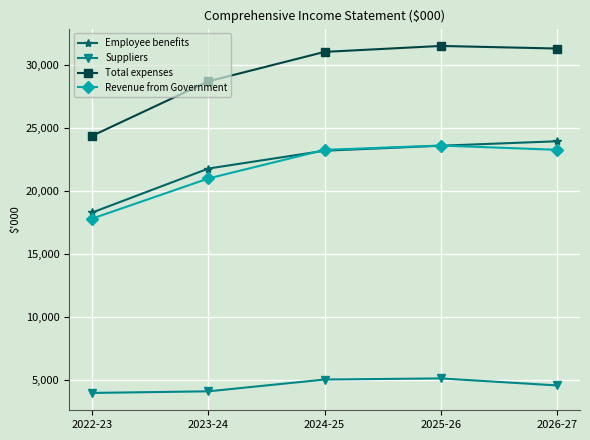

What is the difference between the Employee benefits values at 2023-24 and 2025-26?

1810